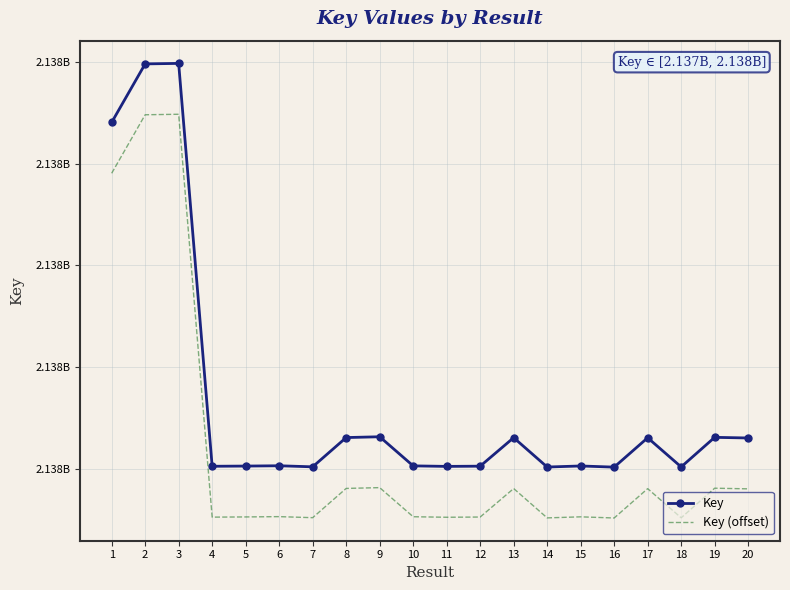

What is the average value of the Key (offset) series?

2137681745